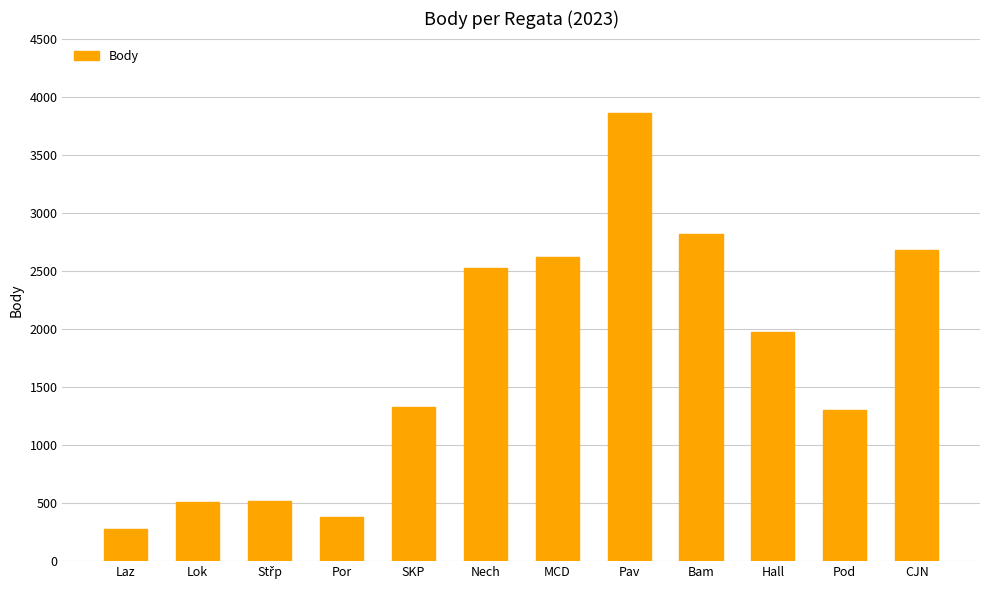

The chart shows a value of 512 at Lok. True or false?

True